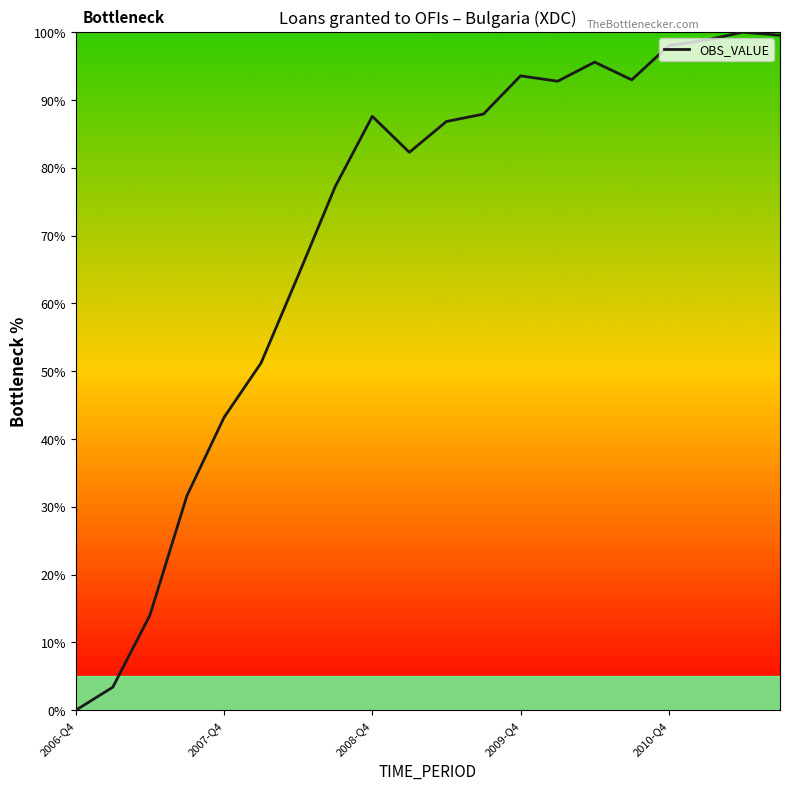

What is the difference between the maximum and minimum values?

100.0